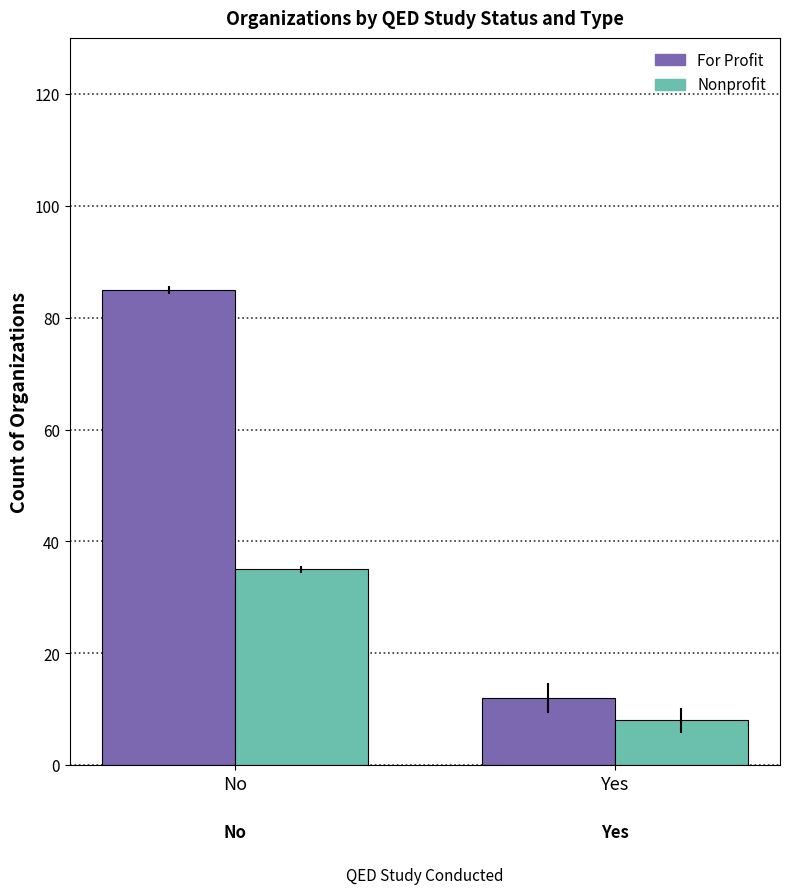

What is the label of the 1st bar from the left?

No